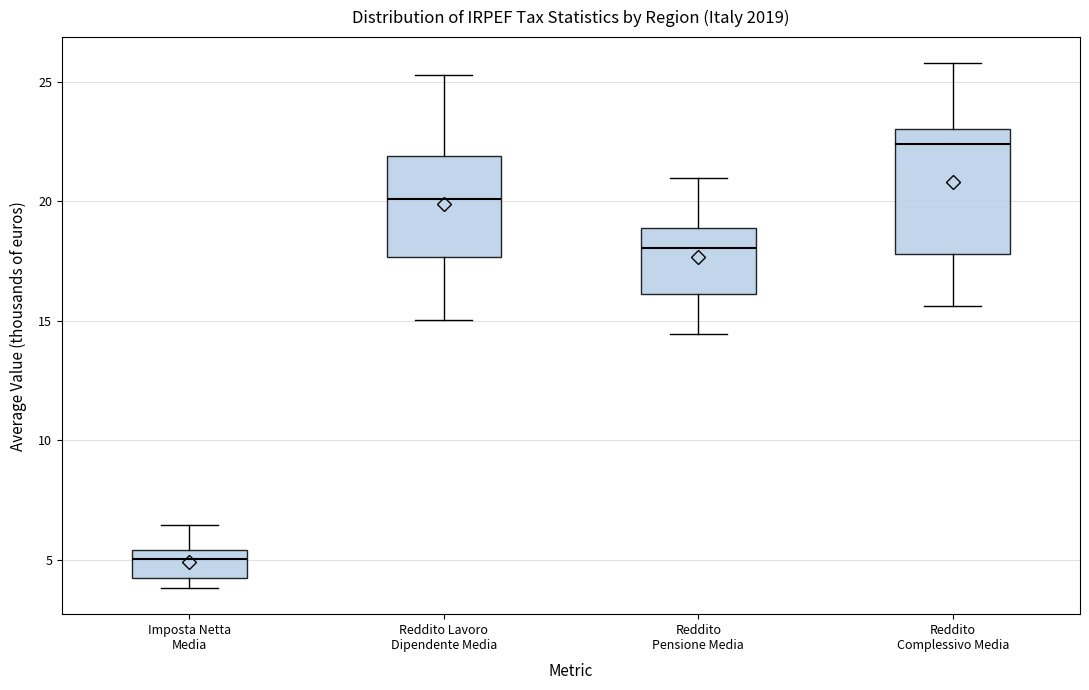

Which box has the highest median line?

Reddito Complessivo Media